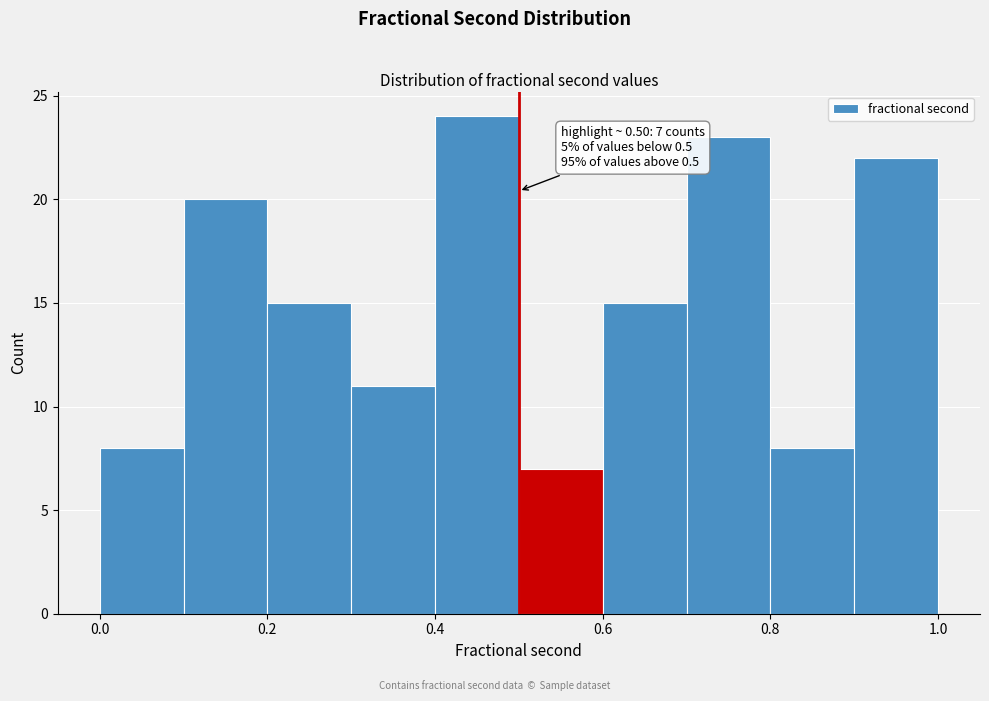

Which range on the x-axis has the tallest bar?

0.4 to 0.5